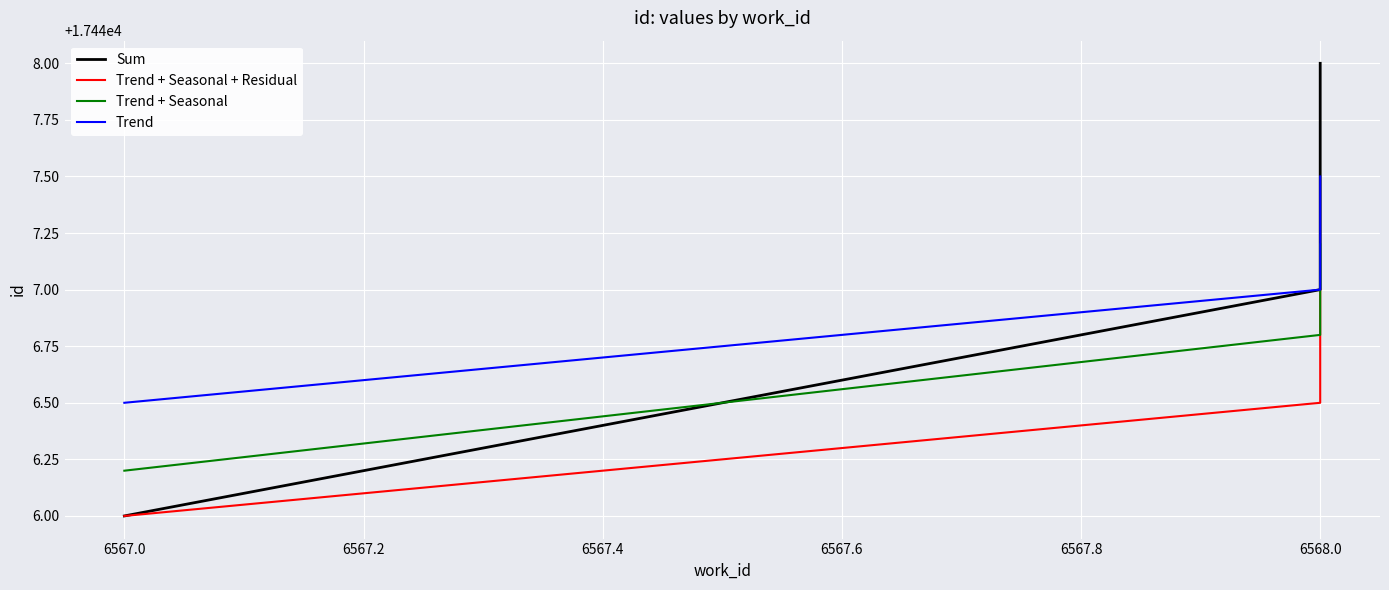

The value of Trend + Seasonal at 6567.0 is 4676.2. True or false?

False